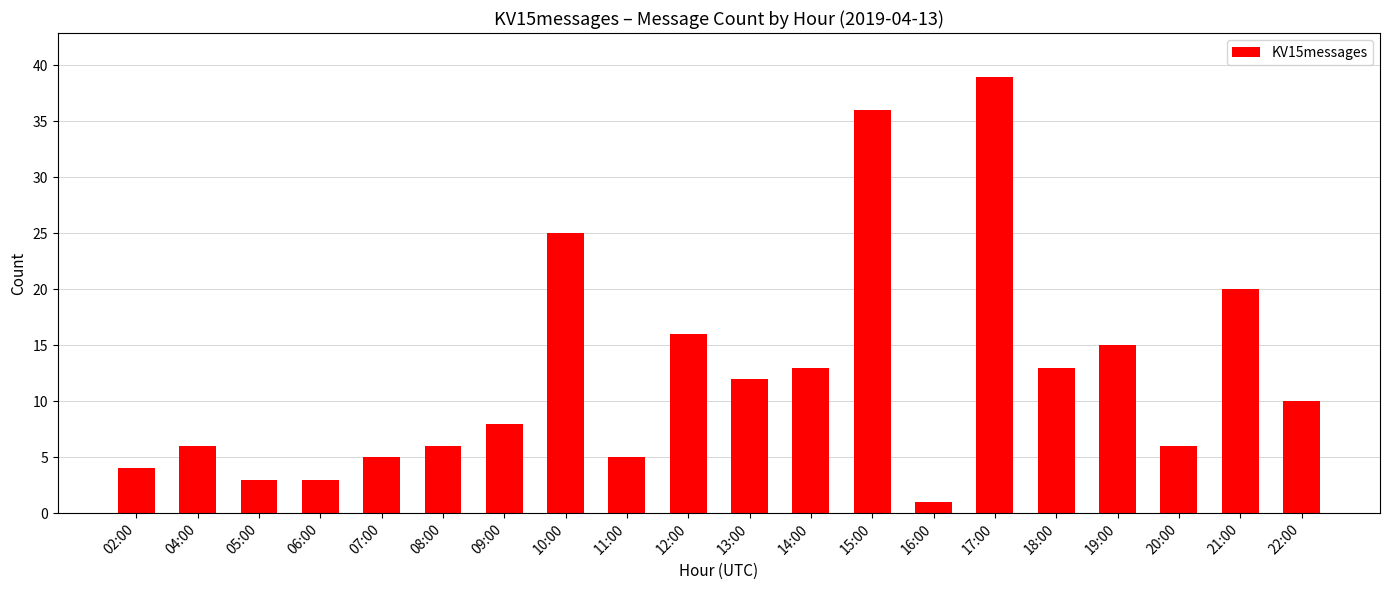

What is the difference between the values at 02:00 and 20:00?

2